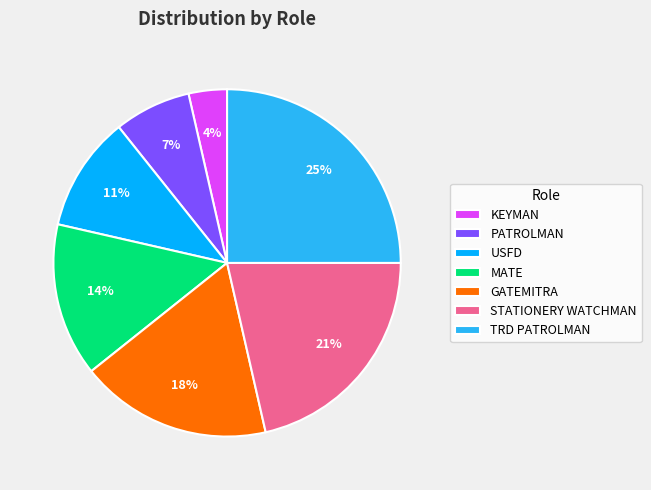

Is it true that KEYMAN is 4% of the pie?

True